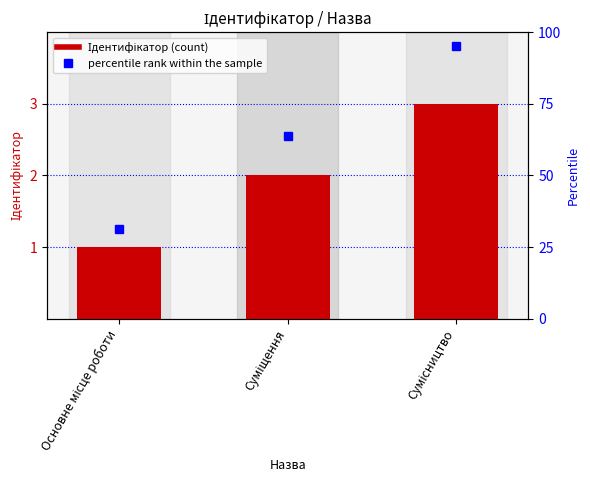

List the labels in order of value, largest first.

Сумісництво, Суміщення, Основне місце роботи